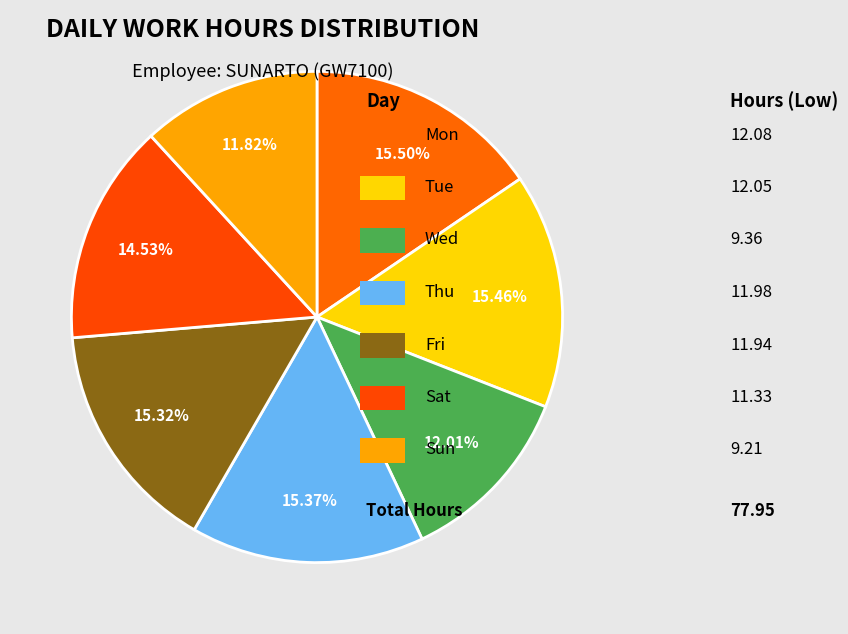

Count the number of slices in the pie.

7